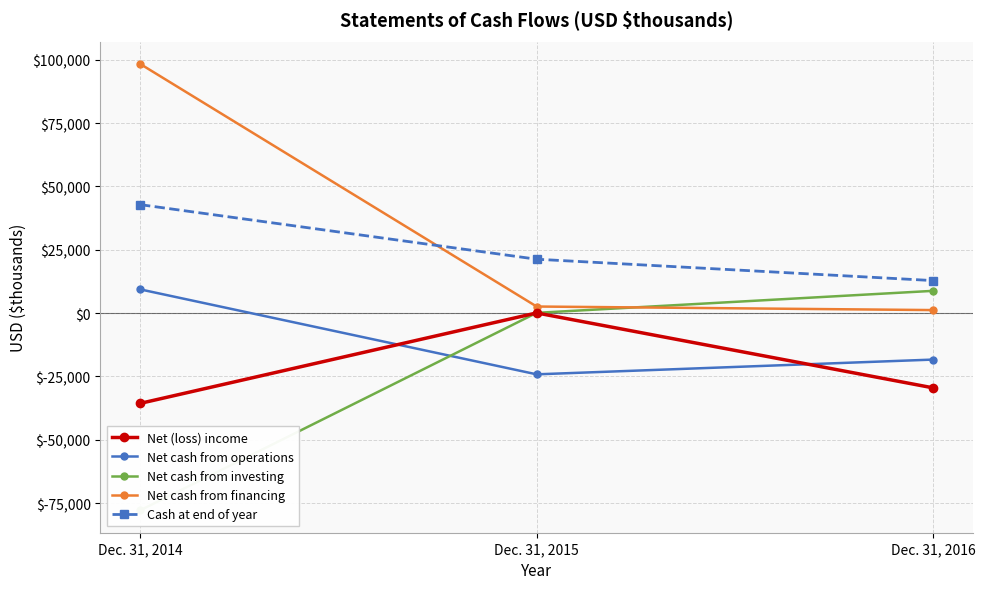

How many values in the Cash at end of year series are below 21248?

1